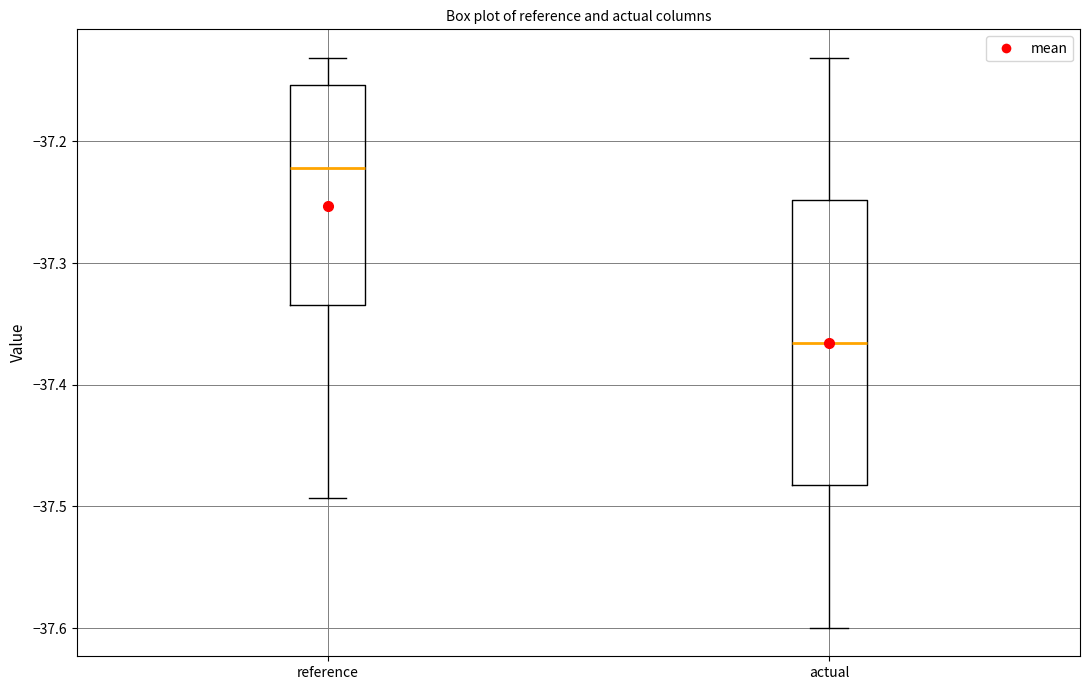

Where does the lower whisker of the box for actual end on the y-axis? The values are not printed on the chart, so give them approximately, as read against the axis.

-37.60